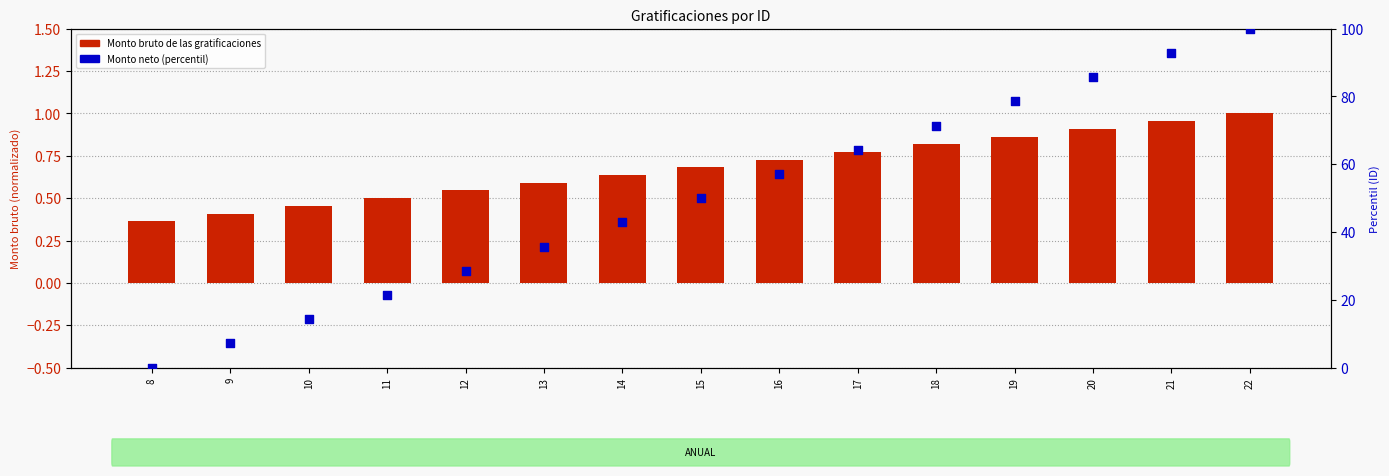

Which series contains the lowest Y value?

Monto neto de las gratificaciones (percentil)